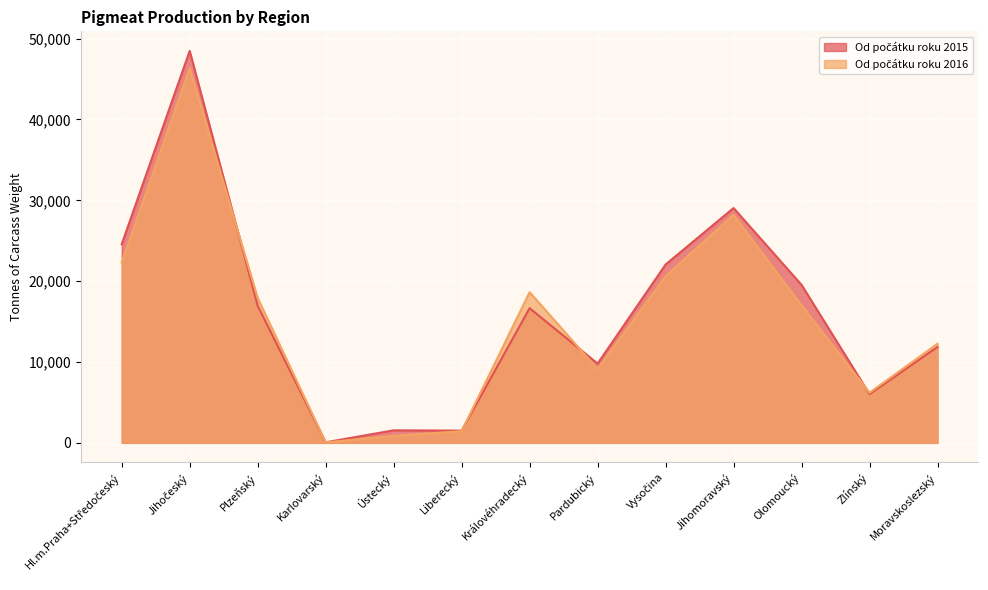

What is the greatest value displayed?

48475